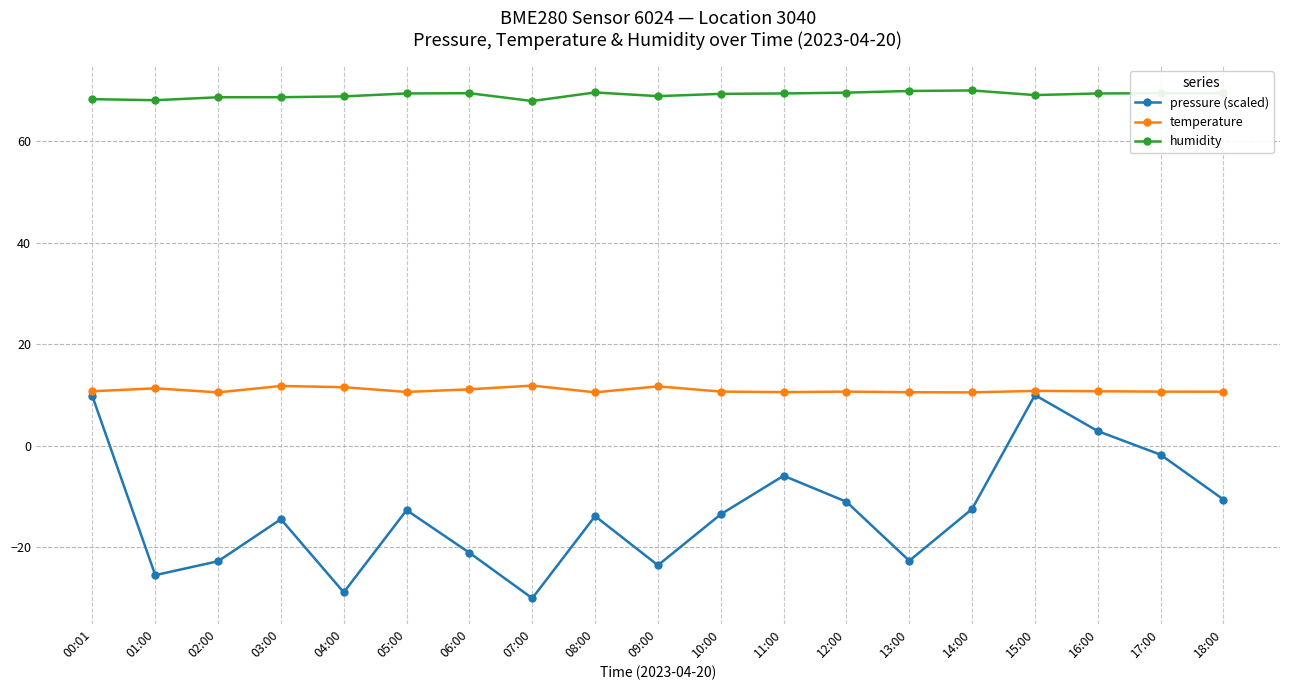

Read the pressure (scaled) value at 08:00.

-13.8